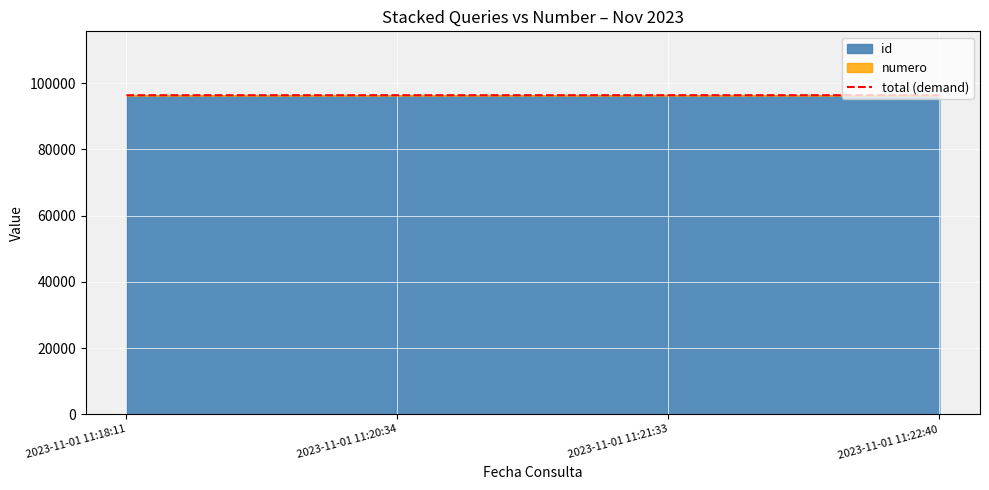

What is the value of the 3rd point from the left?

96344